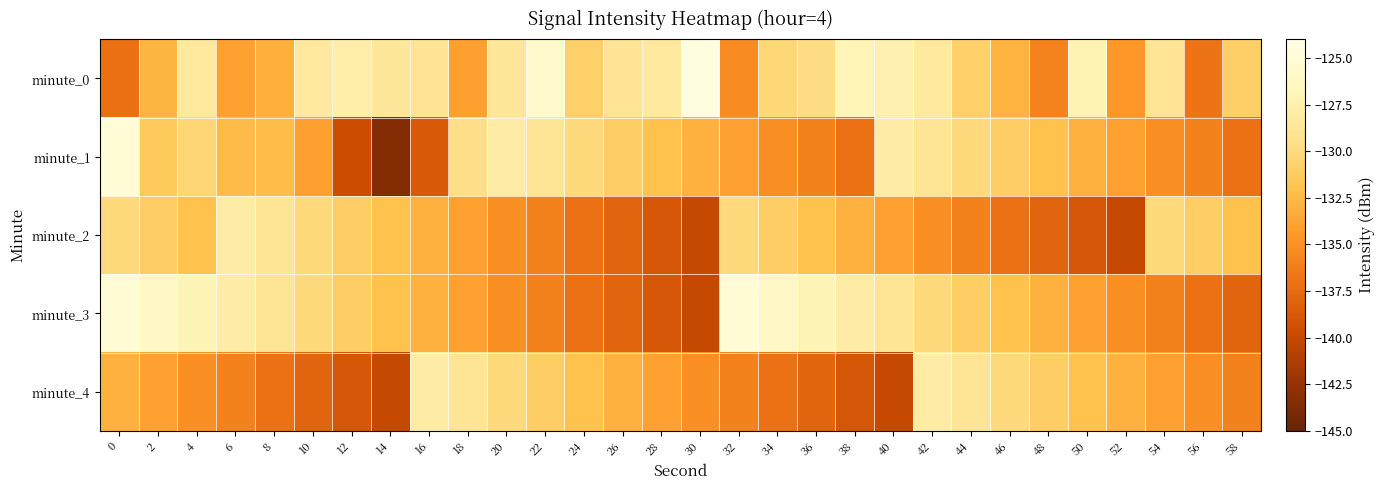

What is the total value across all series at 14?

-676.1